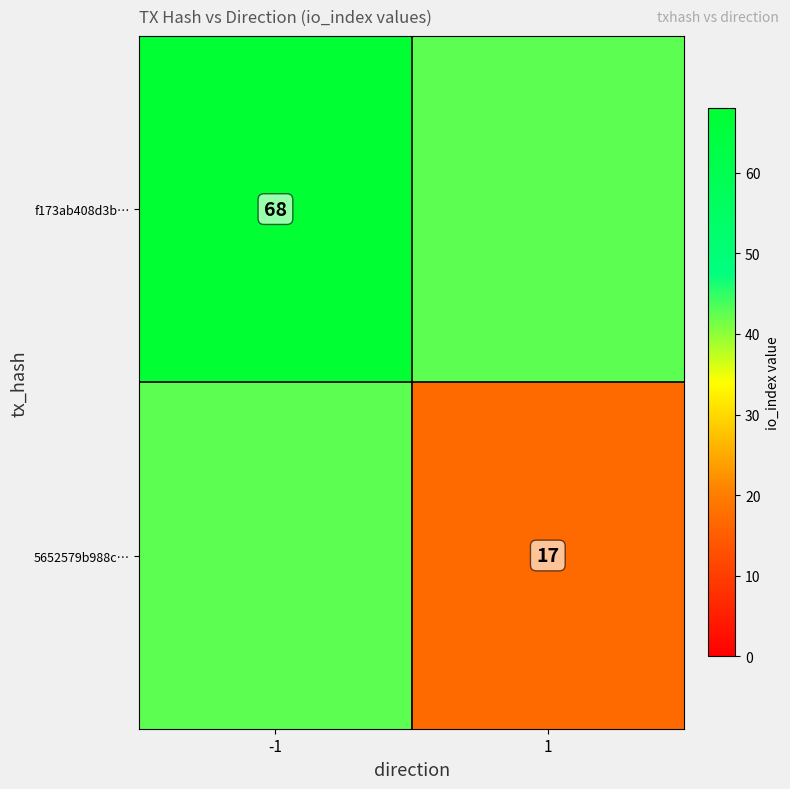

The value of 5652579b988c… at 1 is 17.0. True or false?

True